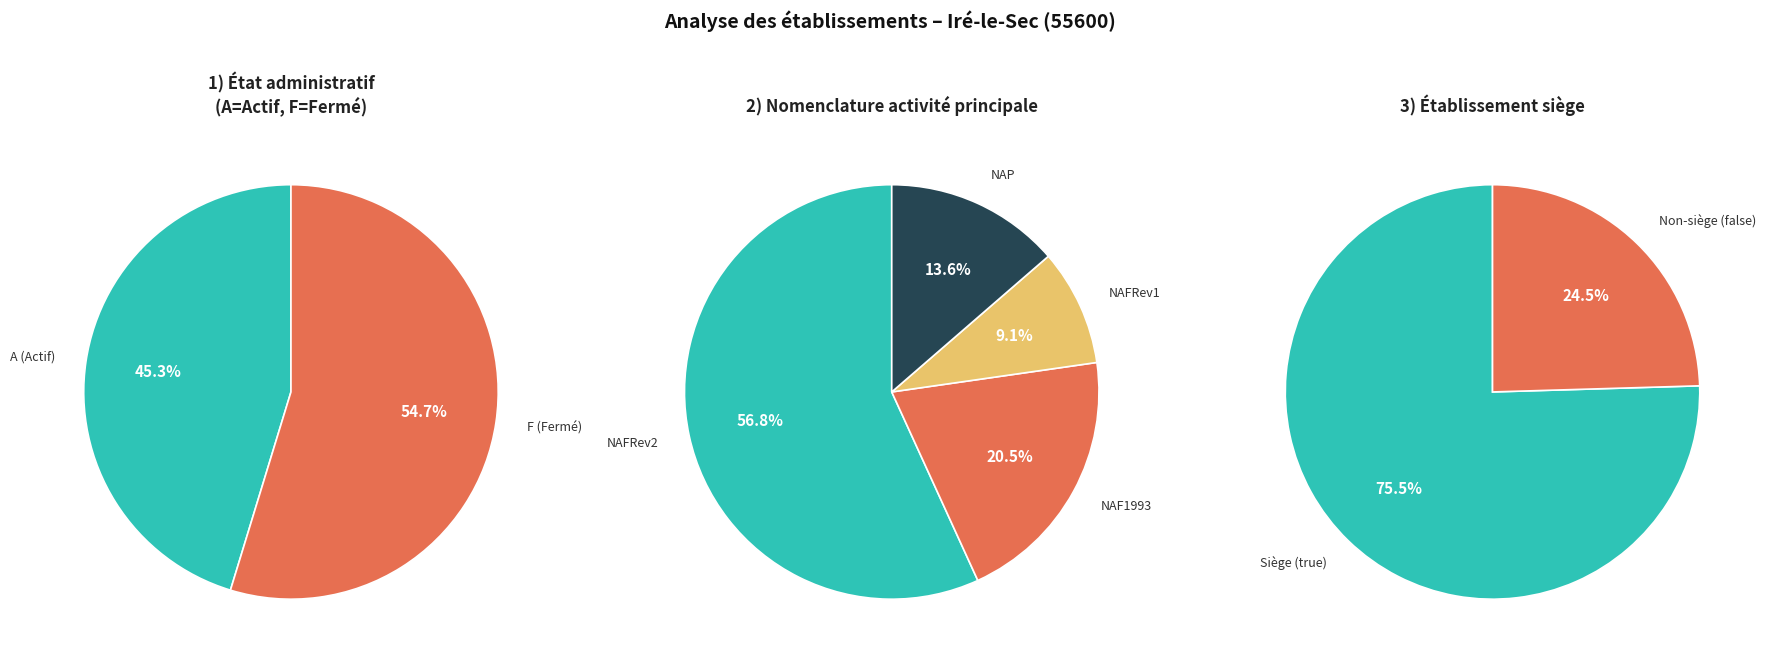

Combined, what portion of the pie is F and A?

100.0%